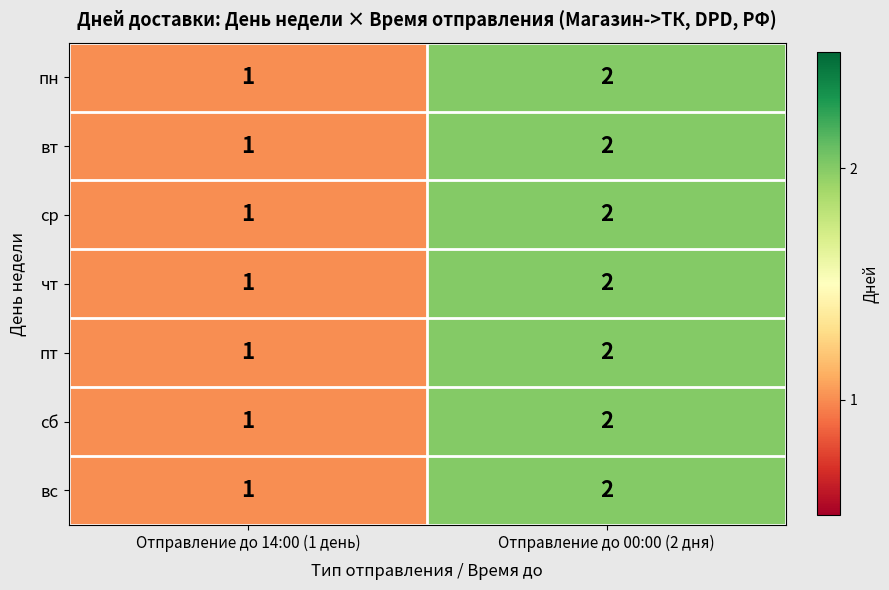

What is the sum of all вс values?

3